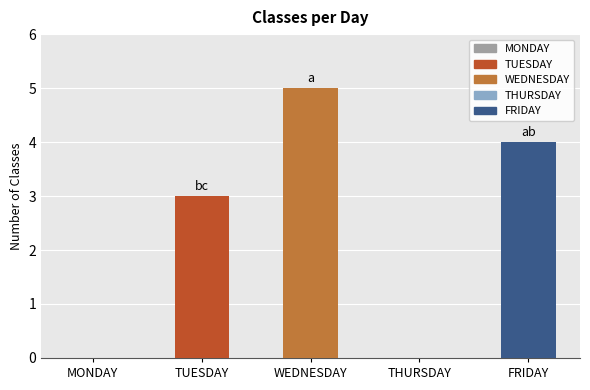

Count the number of categories in the chart.

5